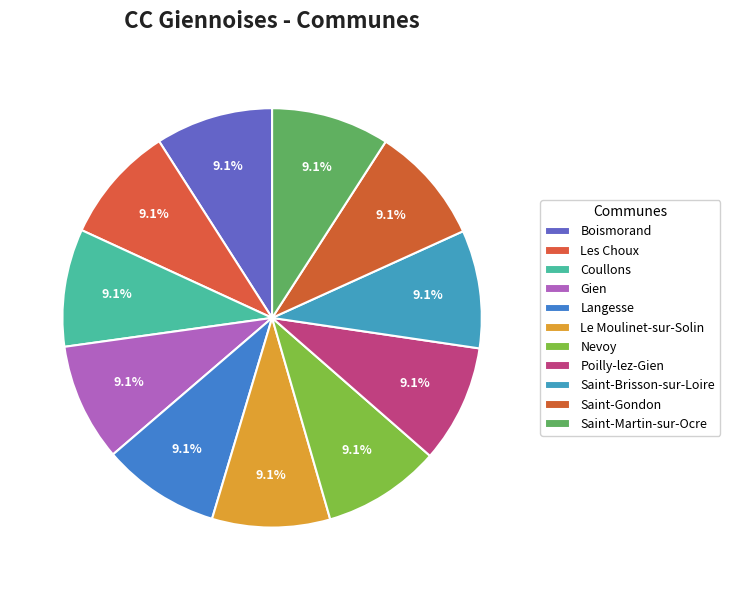

Count the number of slices in the pie.

11